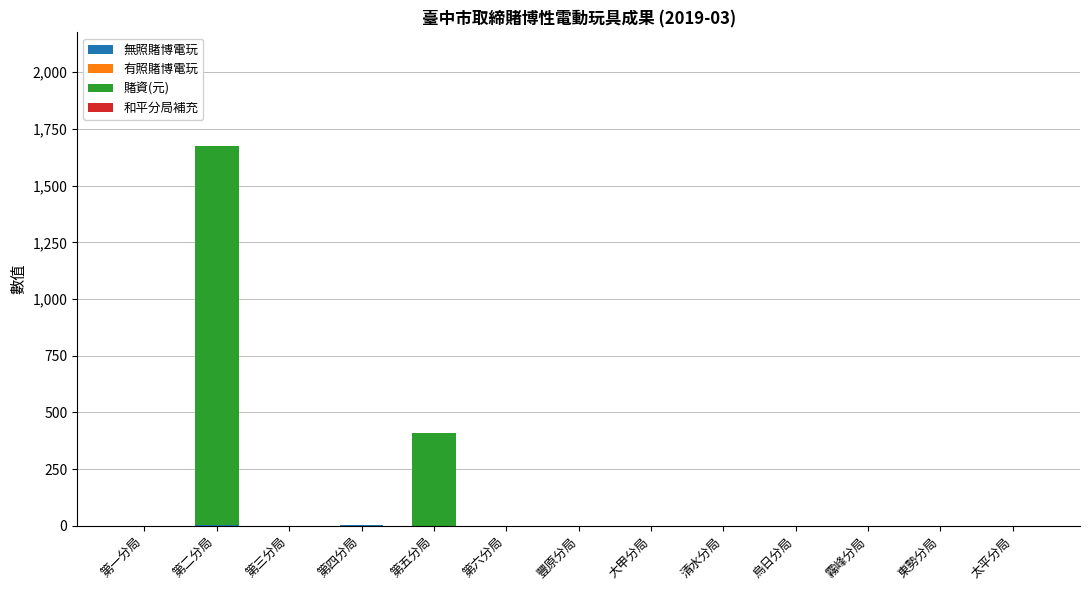

At which category is the sum across all series the highest?

第二分局